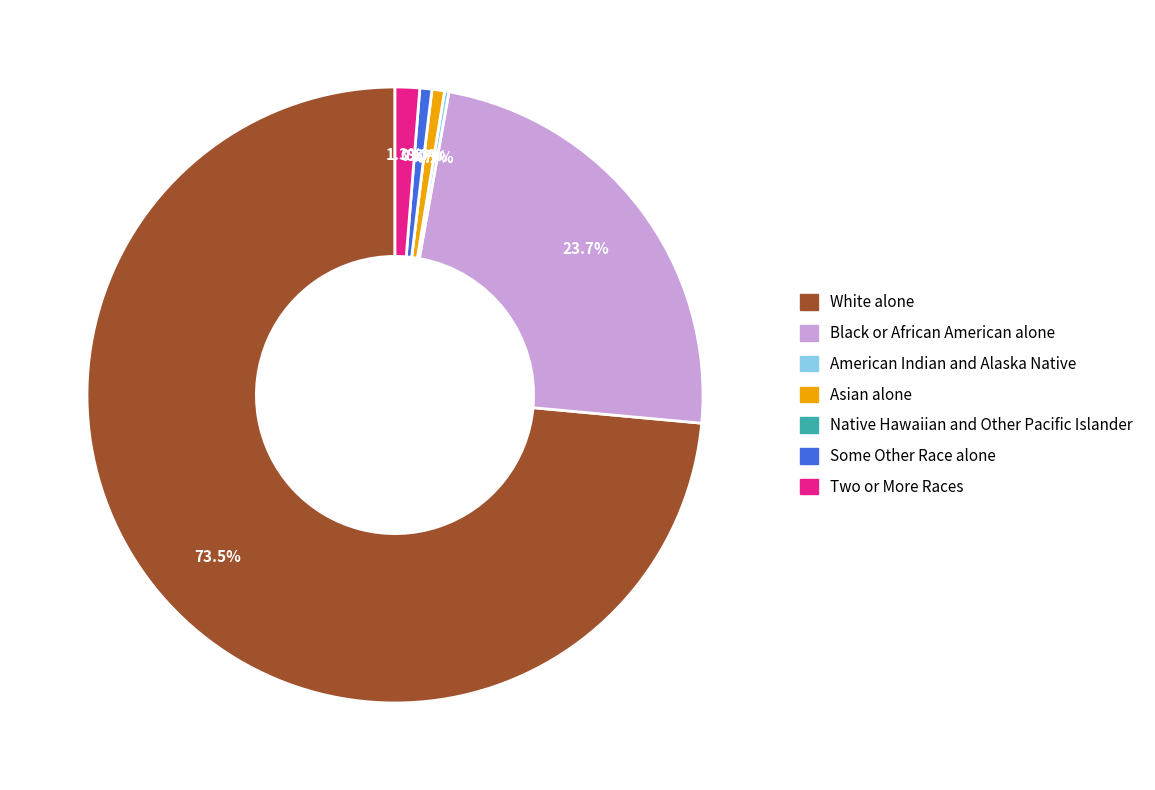

To the nearest percent, what is the combined percentage of Native Hawaiian and Other Pacific Islander and Black or African American alone?

24%